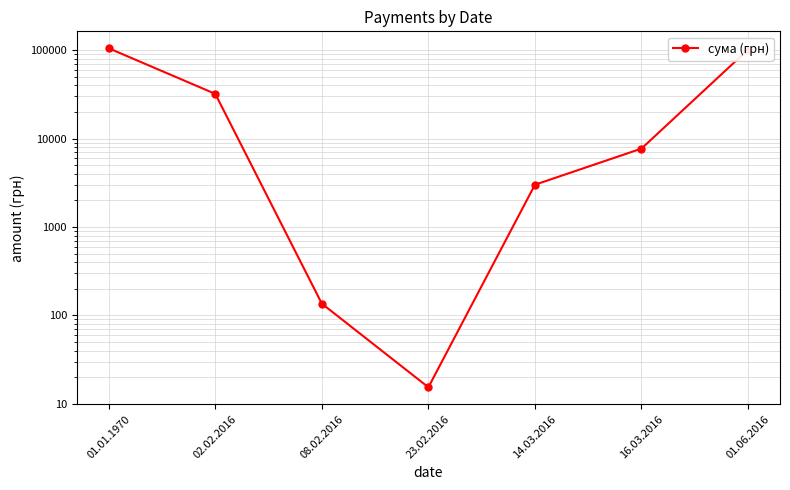

How many data points are less than 7709?

3